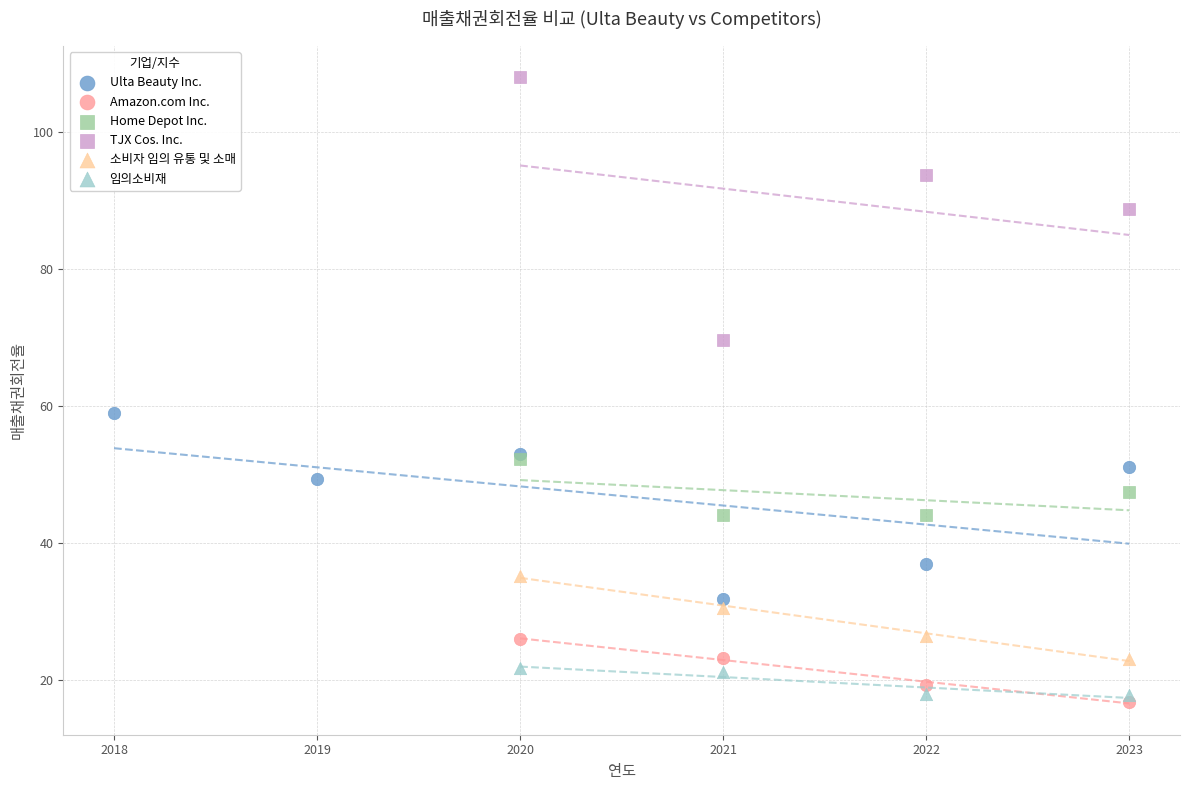

Which series contains the highest Y value?

TJX Cos. Inc.